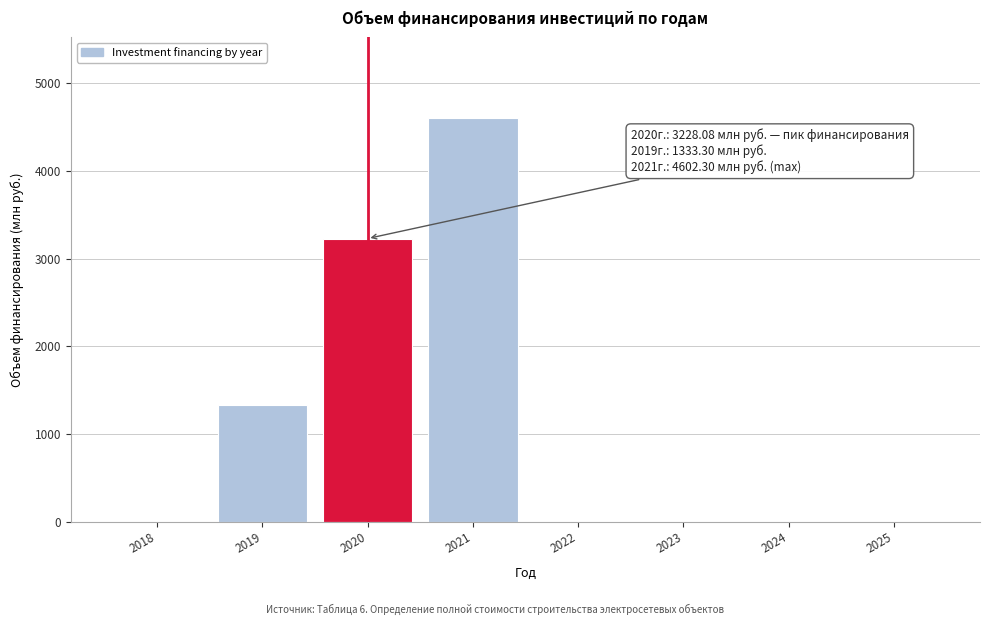

Reading right to left, list all the values displayed in this chart.

2025=0.0	2024=0.0	2023=0.0	2022=0.0	2021=4602.3	2020=3228.1	2019=1333.3	2018=0.0